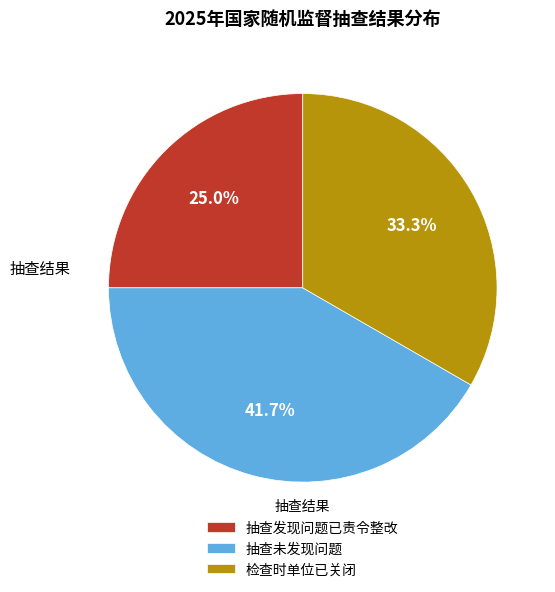

Count the number of slices in the pie.

3